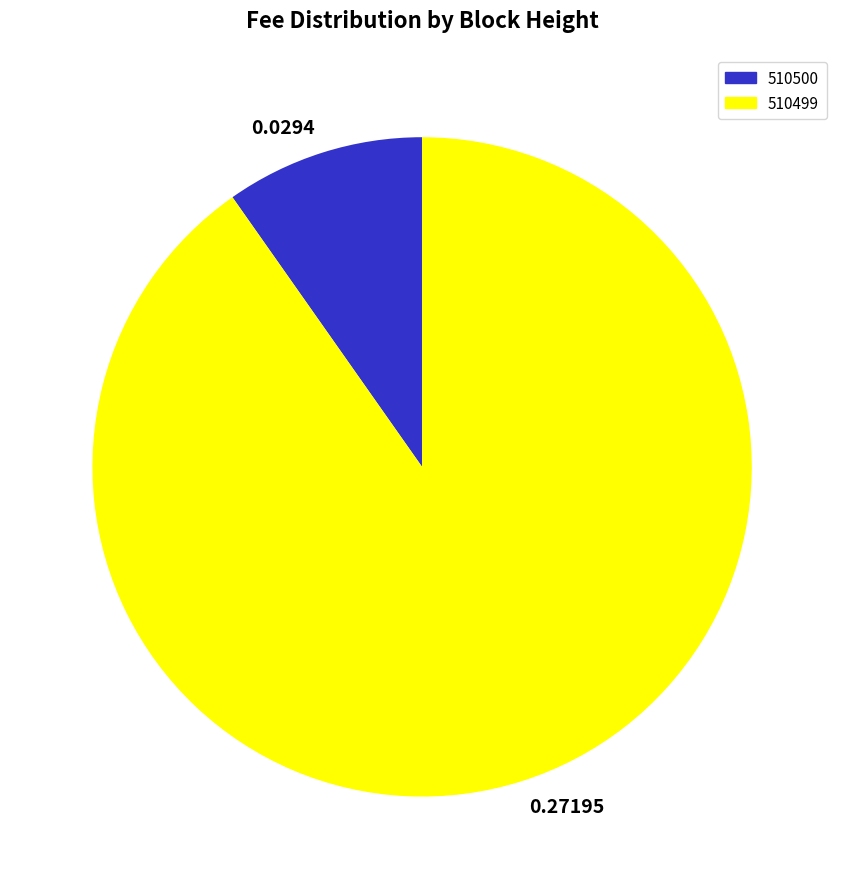

Do 0.0294 and 0.27195 together represent more than half of the pie?

Yes